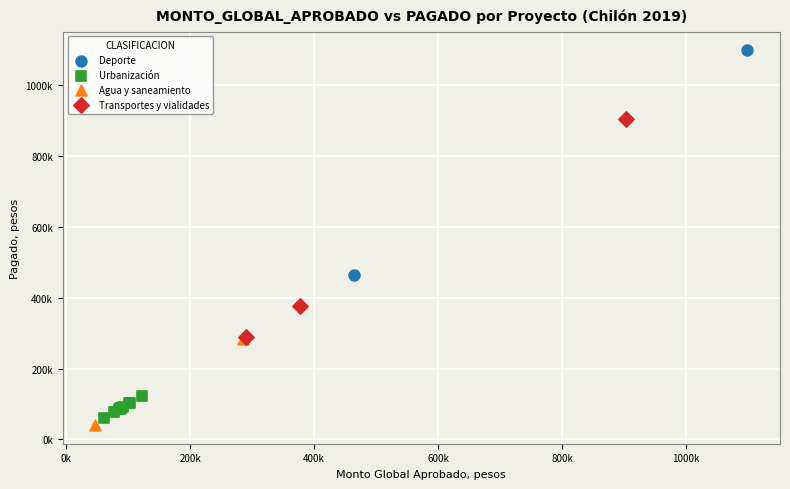

What are all the series names shown in the legend?

Deporte, Urbanización, Agua y saneamiento, Transportes y vialidades